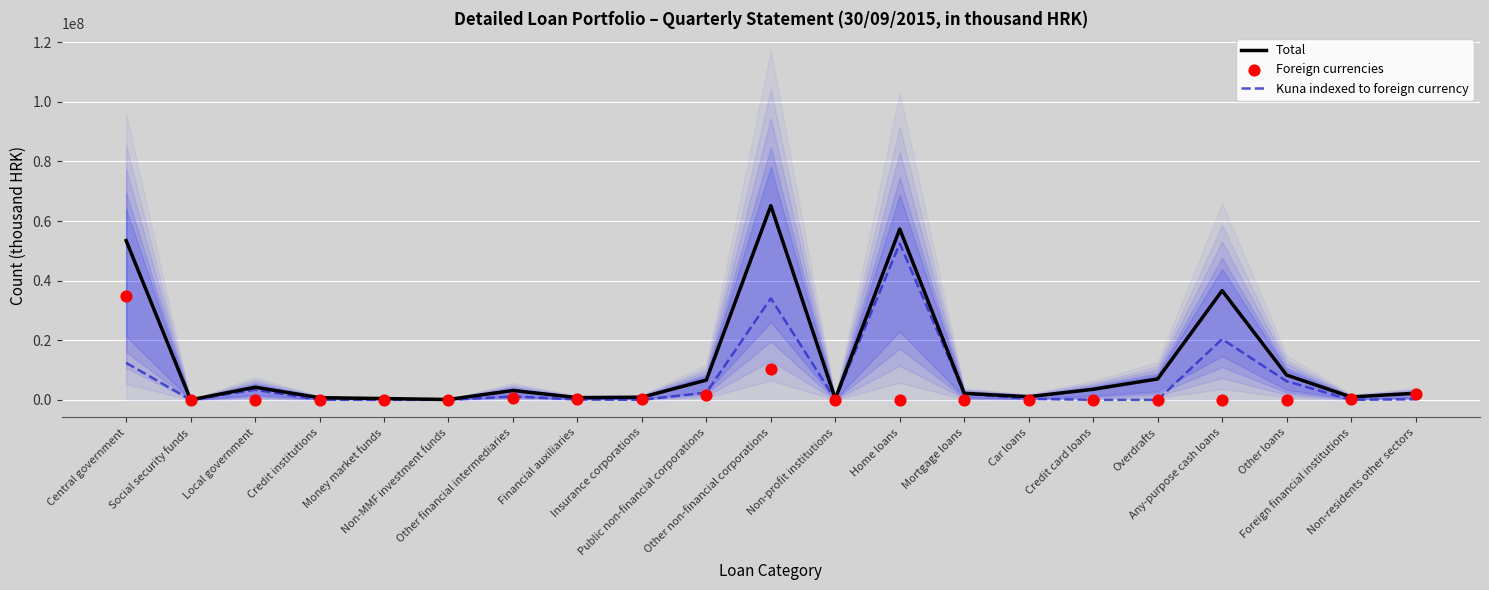

What are all the series names shown in the legend?

Total, Foreign currencies, Kuna indexed to foreign currency